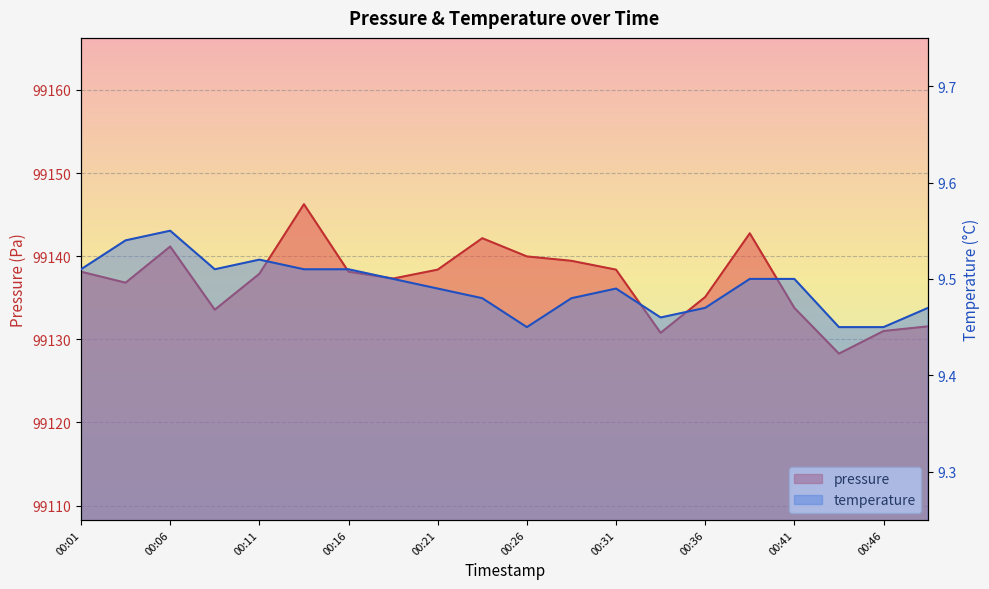

What is the value of the pressure point at the 17th from the left?

99133.8